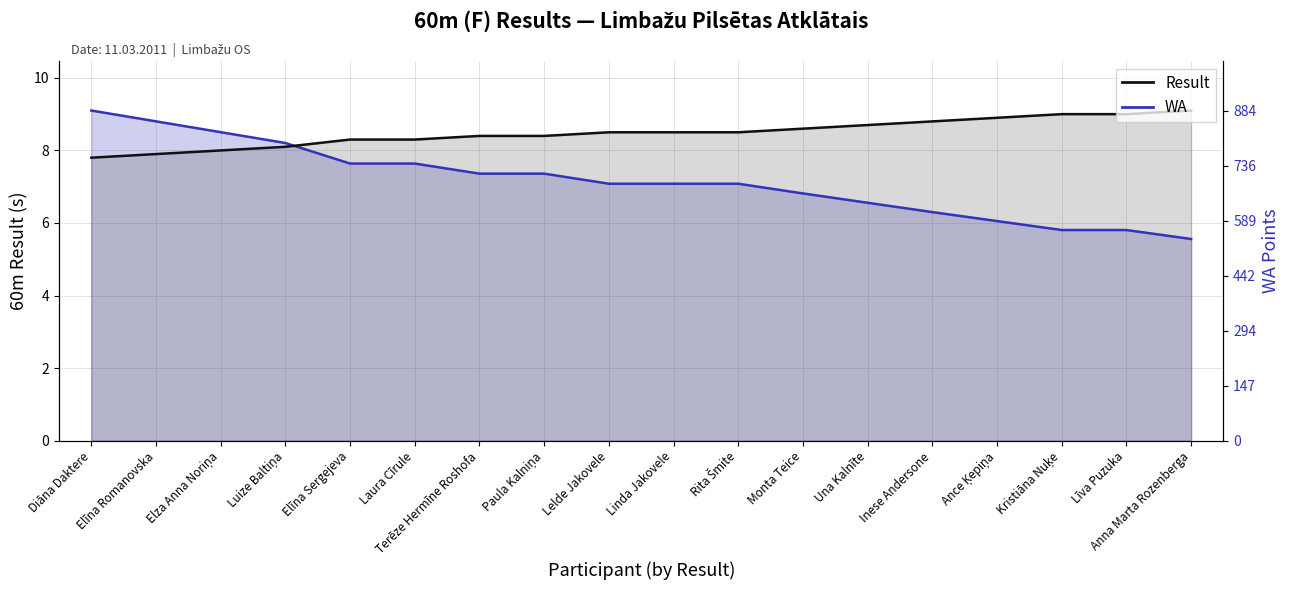

Reading left to right, list all the values displayed in this chart.

WA: 9.1	8.8	8.5	8.2	7.6	7.6	7.4	7.4	7.1	7.1	7.1	6.8	6.6	6.3	6.1	5.8	5.8	5.6
Result: 7.8	7.9	8.0	8.1	8.3	8.3	8.4	8.4	8.5	8.5	8.5	8.6	8.7	8.8	8.9	9.0	9.0	9.1